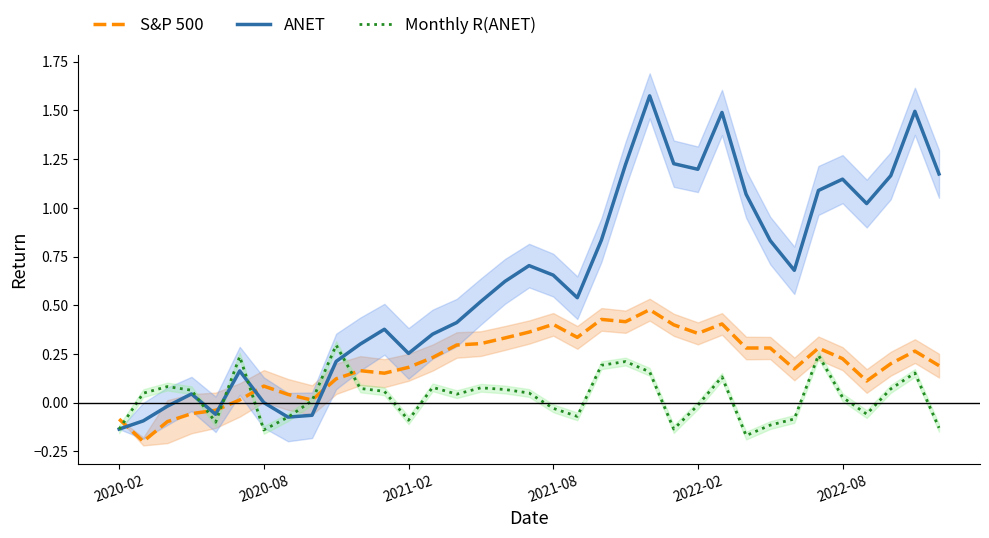

What is the total value across all series at 15?

0.9